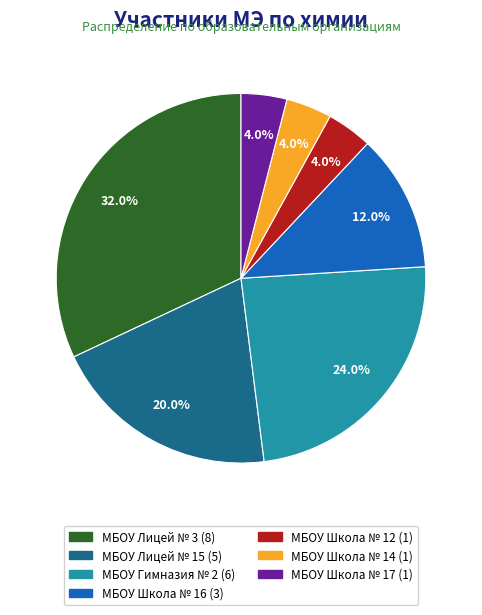

Is the sum of МБОУ Школа № 16 and МБОУ Лицей № 15 greater than half?

No